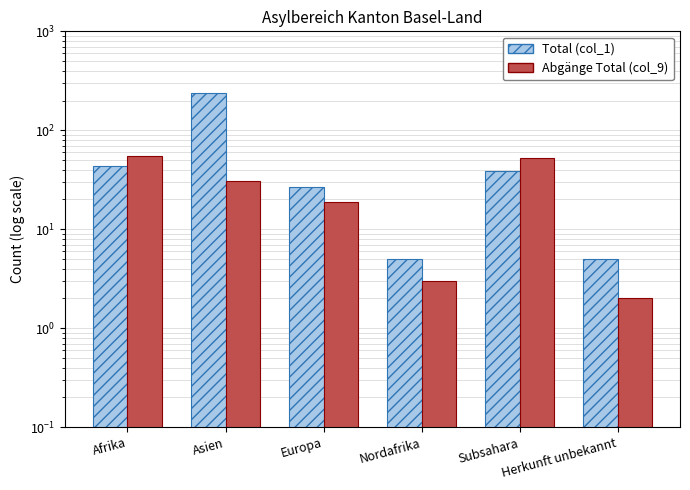

Rank the series at Nordafrika from highest to lowest value.

Total (col_1), Abgänge Total (col_9)